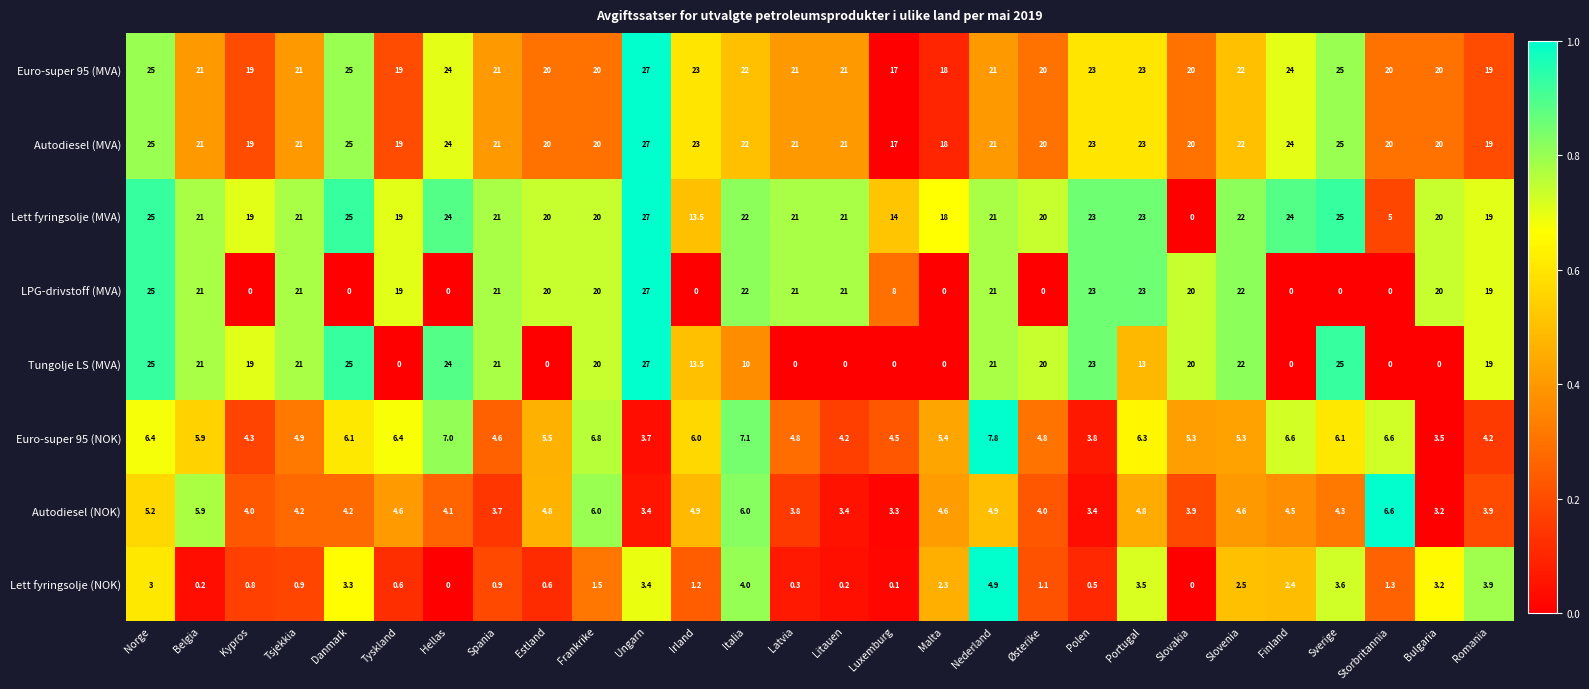

At which category is the sum across all series the highest?

Ungarn